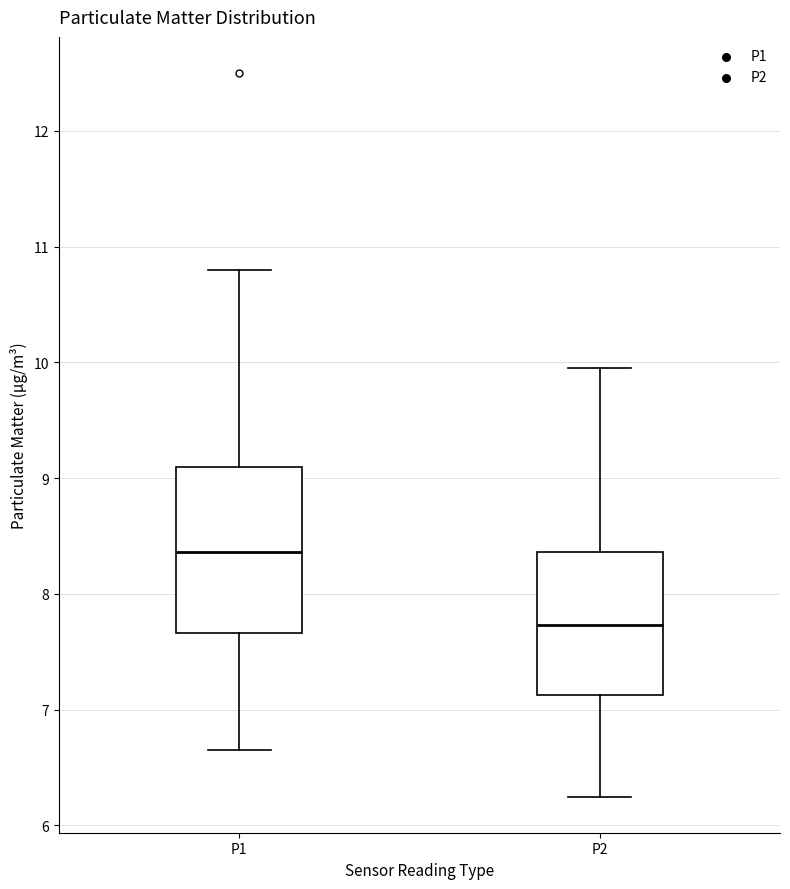

Which box has the lowest median line?

P2